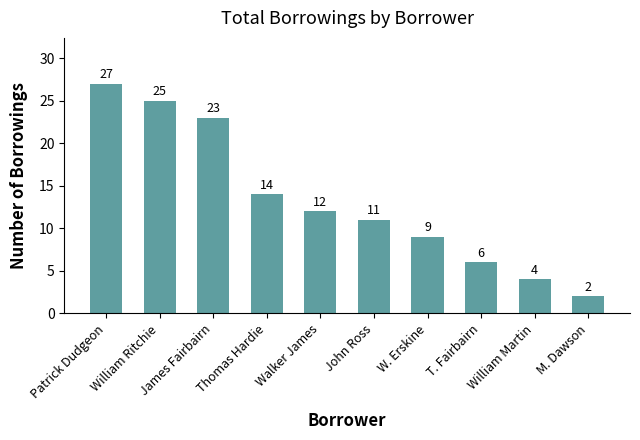

The value at Walker James is 12. True or false?

True